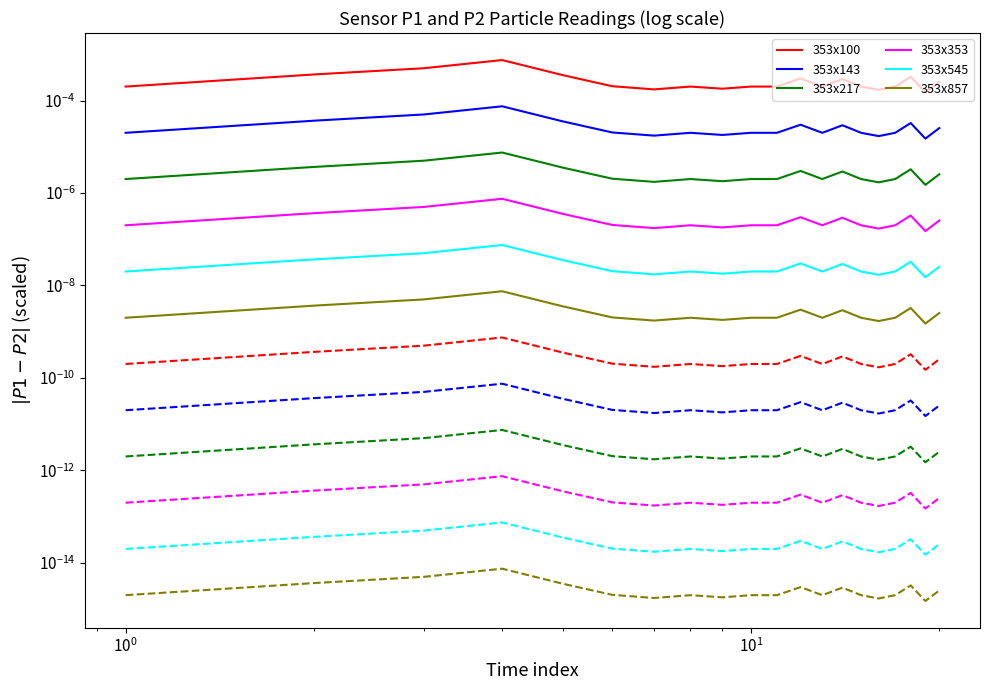

Reading right to left, list all the values displayed in this chart.

353x100: 0.0	0.0	0.0	0.0	0.0	0.0	0.0	0.0	0.0	0.0	0.0	0.0	0.0	0.0	0.0	0.0	0.0	0.0	0.0	0.0
353x143: 0.0	0.0	0.0	0.0	0.0	0.0	0.0	0.0	0.0	0.0	0.0	0.0	0.0	0.0	0.0	0.0	0.0	0.0	0.0	0.0
353x217: 0.0	0.0	0.0	0.0	0.0	0.0	0.0	0.0	0.0	0.0	0.0	0.0	0.0	0.0	0.0	0.0	0.0	0.0	0.0	0.0
353x353: 0.0	0.0	0.0	0.0	0.0	0.0	0.0	0.0	0.0	0.0	0.0	0.0	0.0	0.0	0.0	0.0	0.0	0.0	0.0	0.0
353x545: 0.0	0.0	0.0	0.0	0.0	0.0	0.0	0.0	0.0	0.0	0.0	0.0	0.0	0.0	0.0	0.0	0.0	0.0	0.0	0.0
353x857: 0.0	0.0	0.0	0.0	0.0	0.0	0.0	0.0	0.0	0.0	0.0	0.0	0.0	0.0	0.0	0.0	0.0	0.0	0.0	0.0